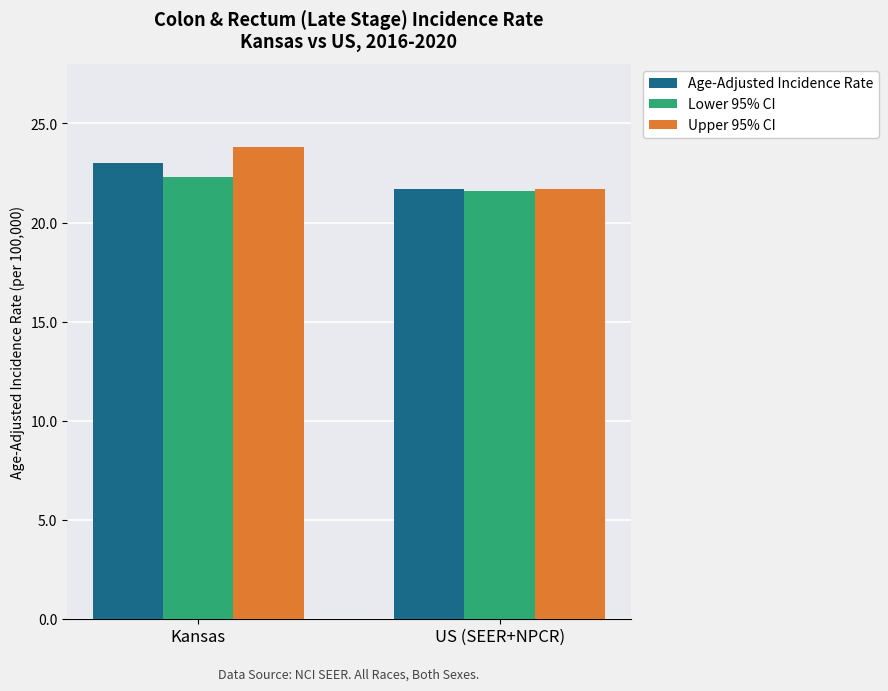

The Age-Adjusted Incidence Rate series shows 23.0 at Kansas. True or false?

True